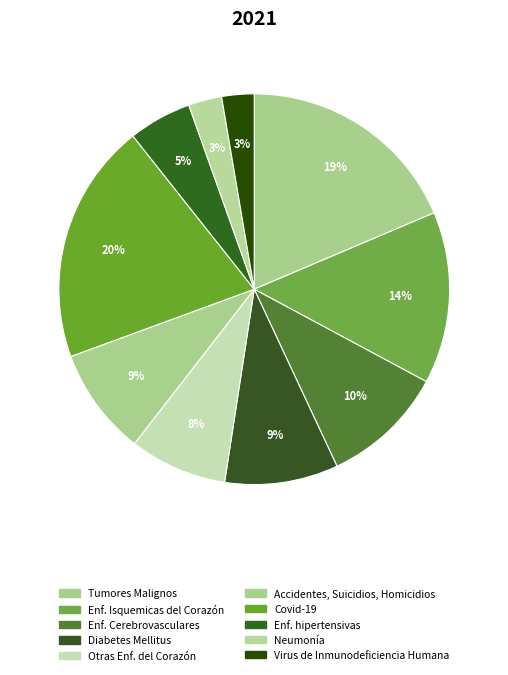

Between Otras Enf. del Corazón and Enf. Isquemicas del Corazón, which is larger?

Enf. Isquemicas del Corazón